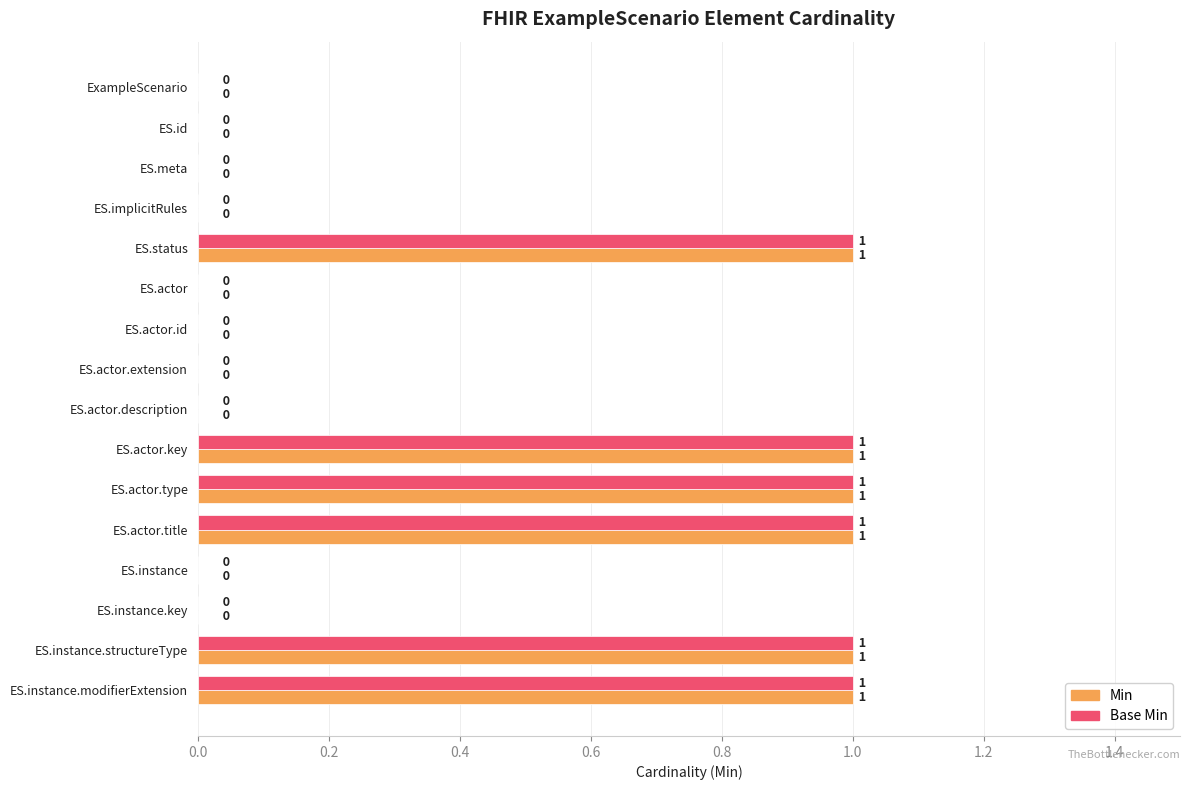

Is the value of Min at ES.actor.type greater than the value of Base Min at ES.actor.extension?

Yes